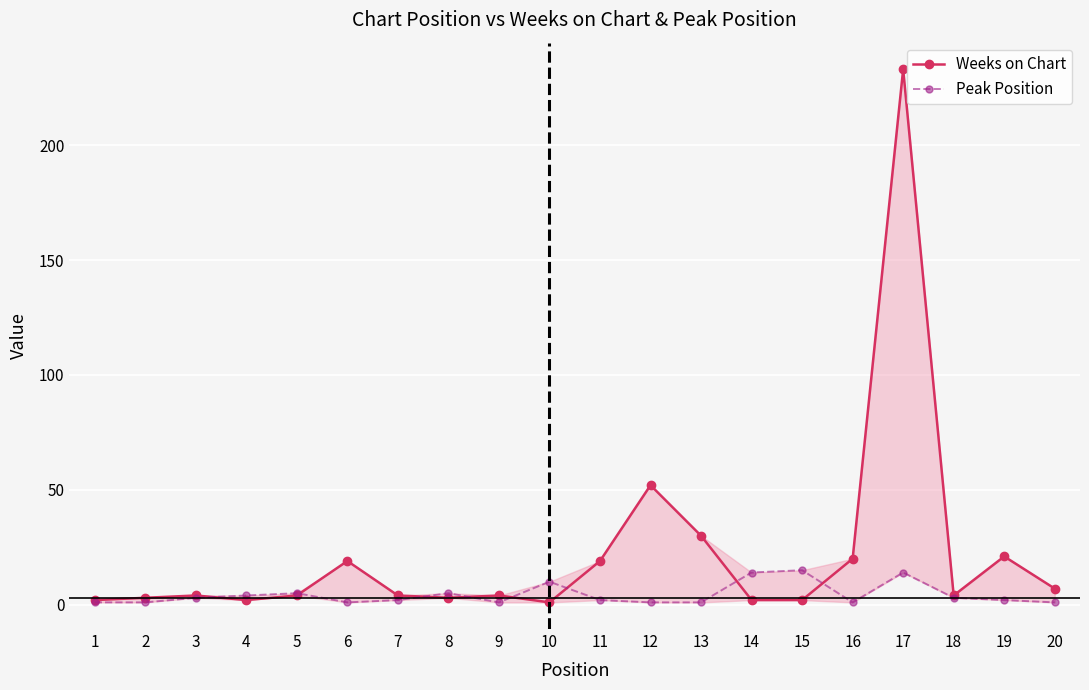

Reading left to right, what are all the values shown in this chart?

Weeks on Chart: 1=2	2=3	3=4	4=2	5=4	6=19	7=4	8=3	9=4	10=1	11=19	12=52	13=30	14=2	15=2	16=20	17=233	18=4	19=21	20=7
Peak Position: 1=1	2=1	3=3	4=4	5=5	6=1	7=2	8=5	9=1	10=10	11=2	12=1	13=1	14=14	15=15	16=1	17=14	18=3	19=2	20=1